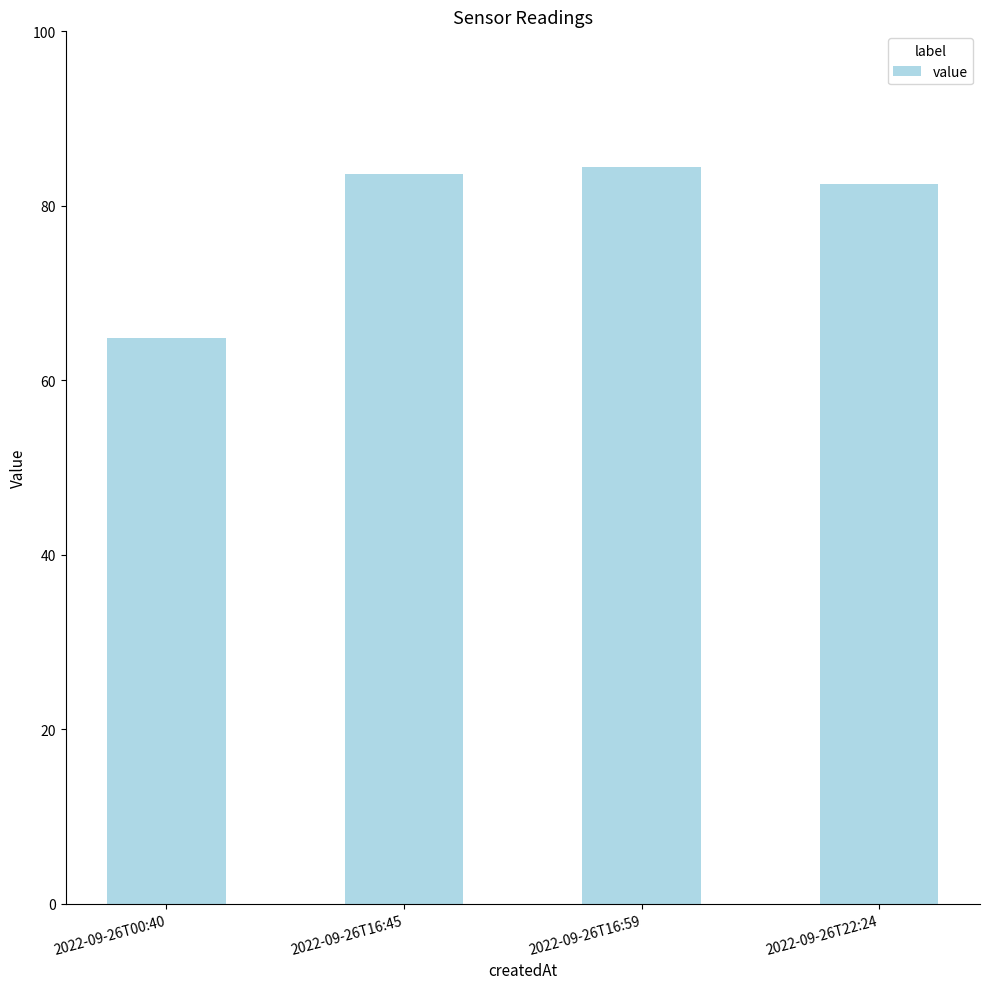

The chart shows a value of 64.8 at 2022-09-26T00:40. True or false?

True